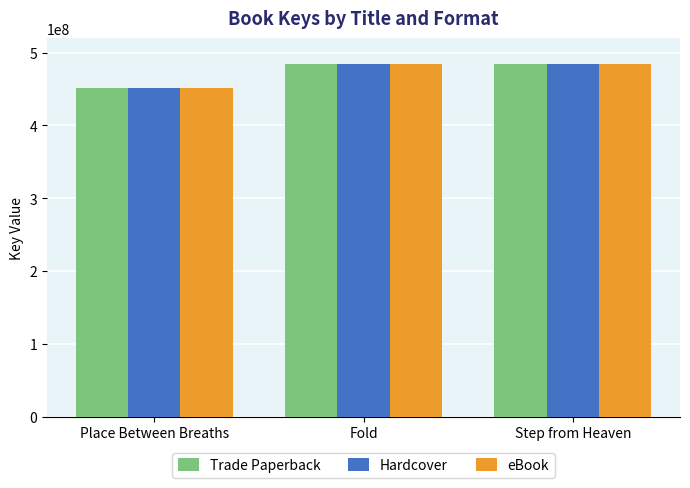

How many categories are shown in the chart?

3